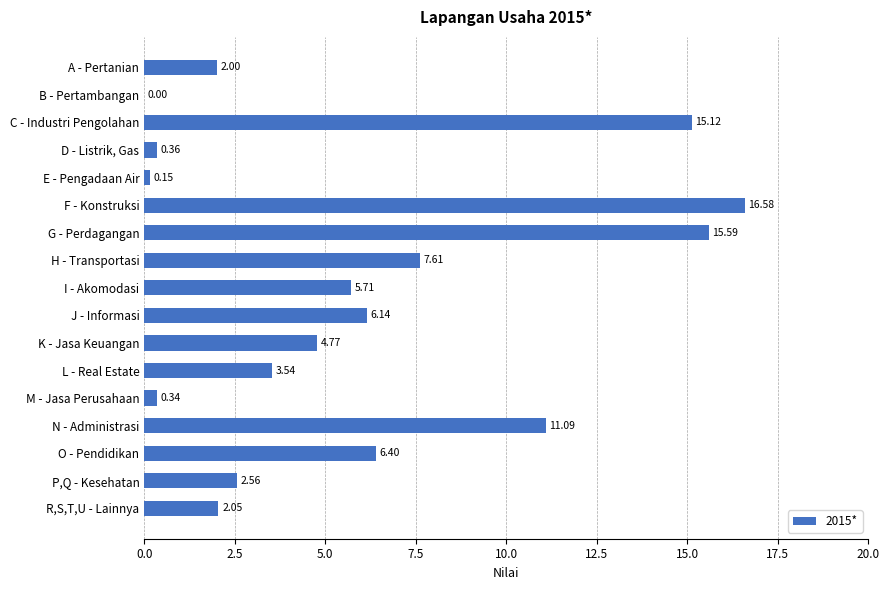

What is the sum of the values at O - Pendidikan and H - Transportasi?

14.0